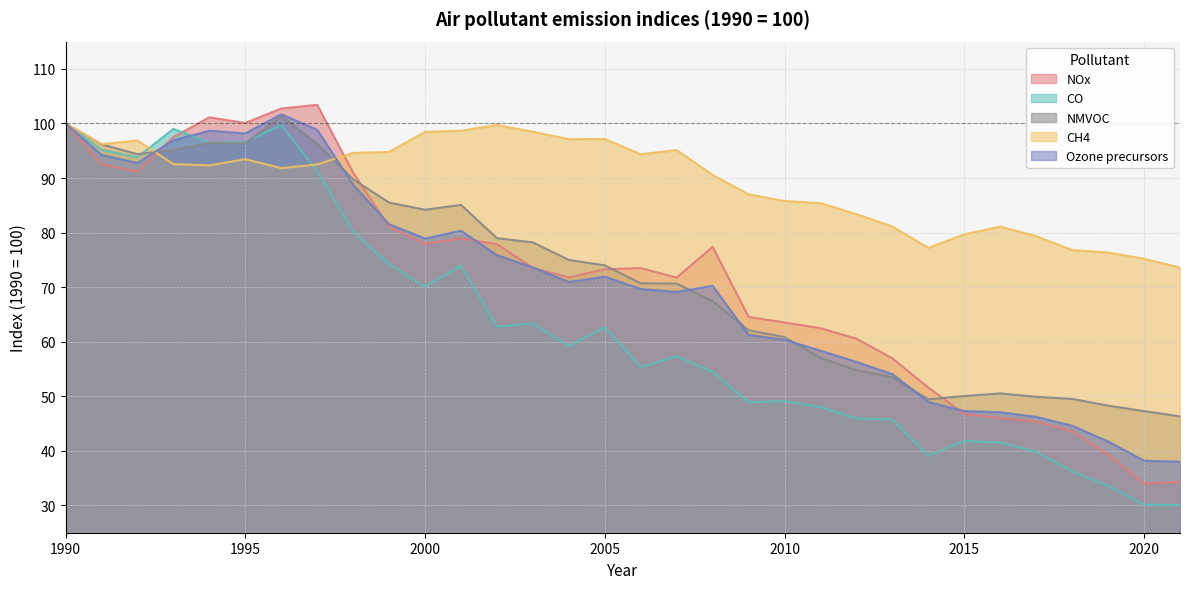

Does the chart have visible grid lines?

Yes